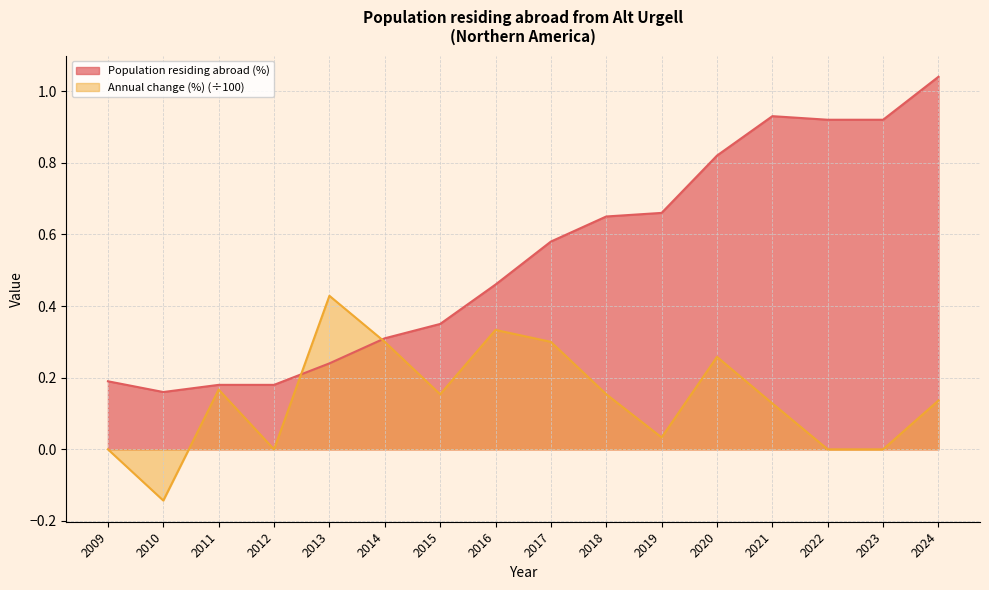

Which label corresponds to the largest value in the chart?

2024